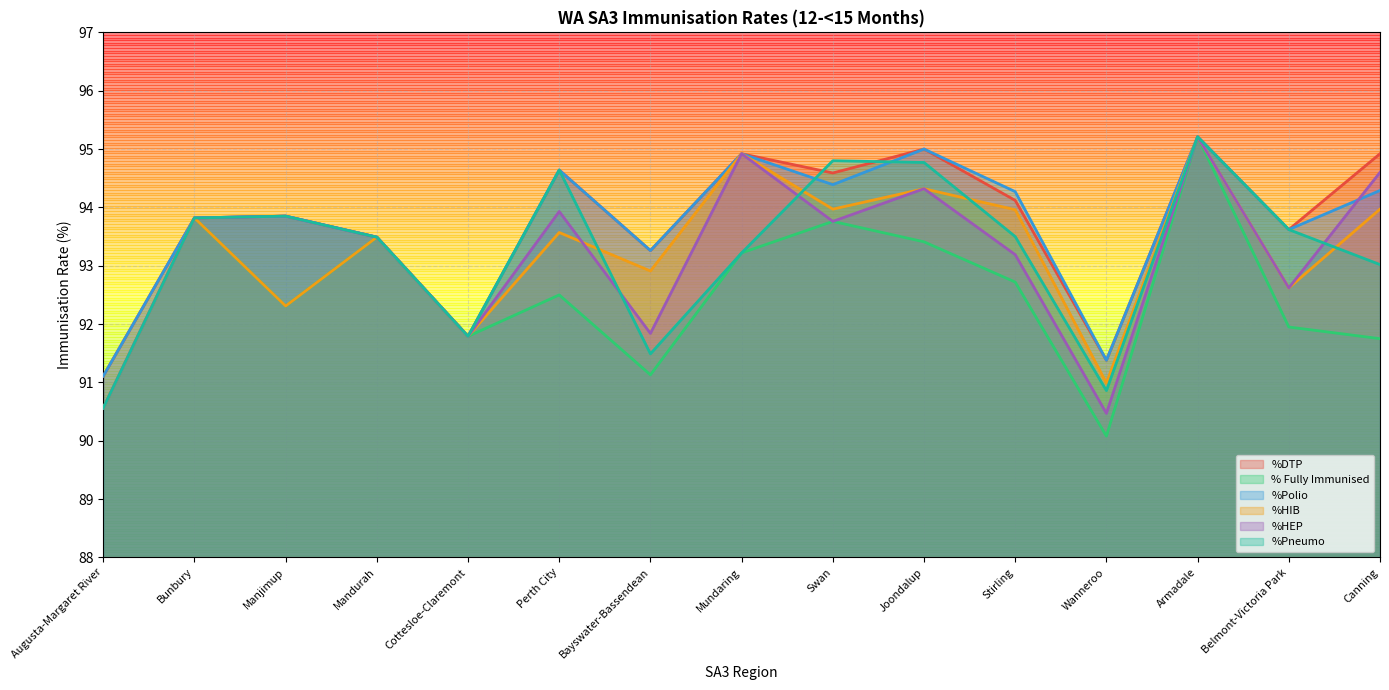

How many lines are shown in the chart?

6